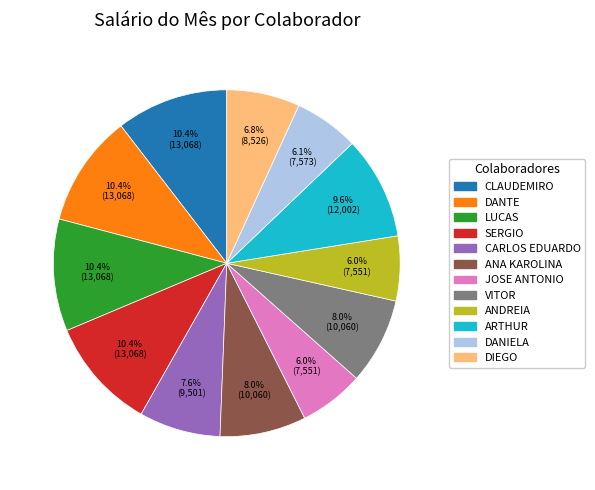

Is CARLOS EDUARDO the majority of the pie?

No